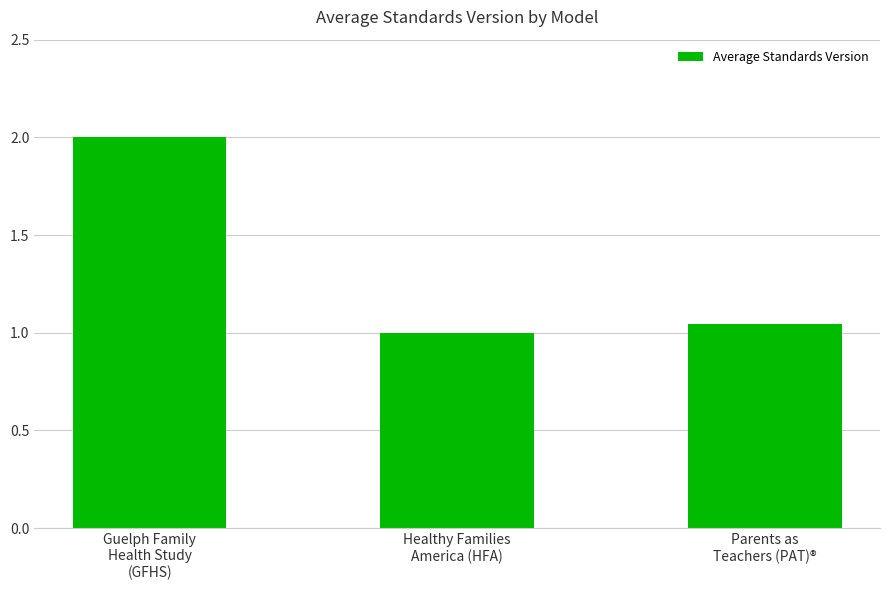

What is the sum of all values?

4.0